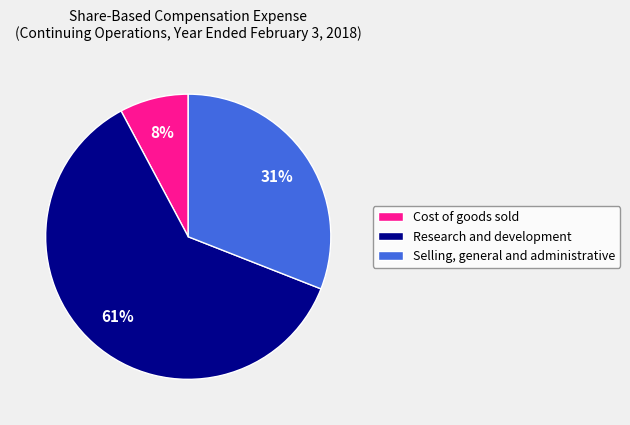

To the nearest percent, what percentage of the pie is Selling, general and administrative?

31%